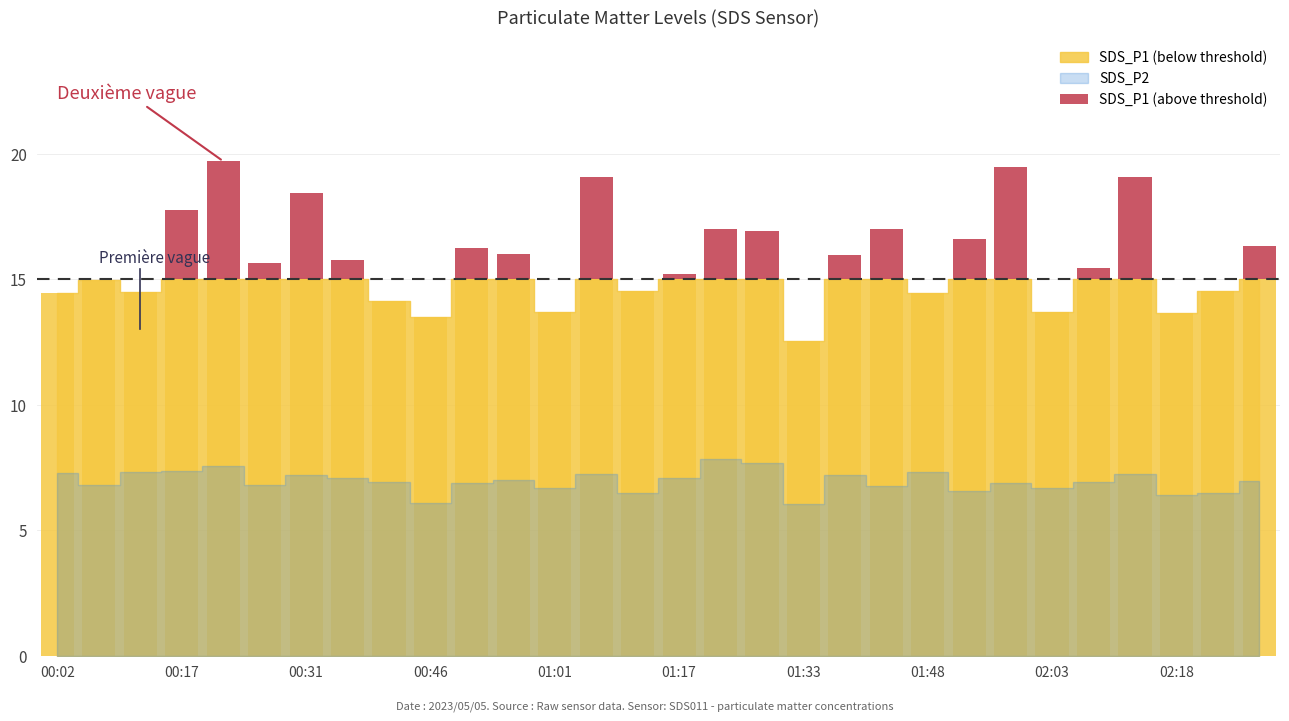

Does the chart contain any negative values?

No